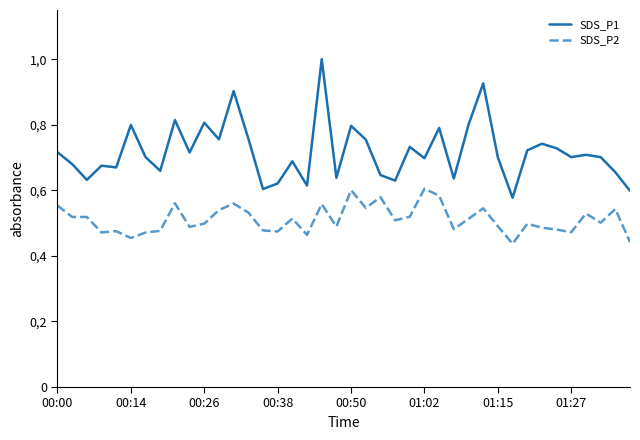

In SDS_P1, how many points are higher than both neighbors (excluding endpoints)?

13